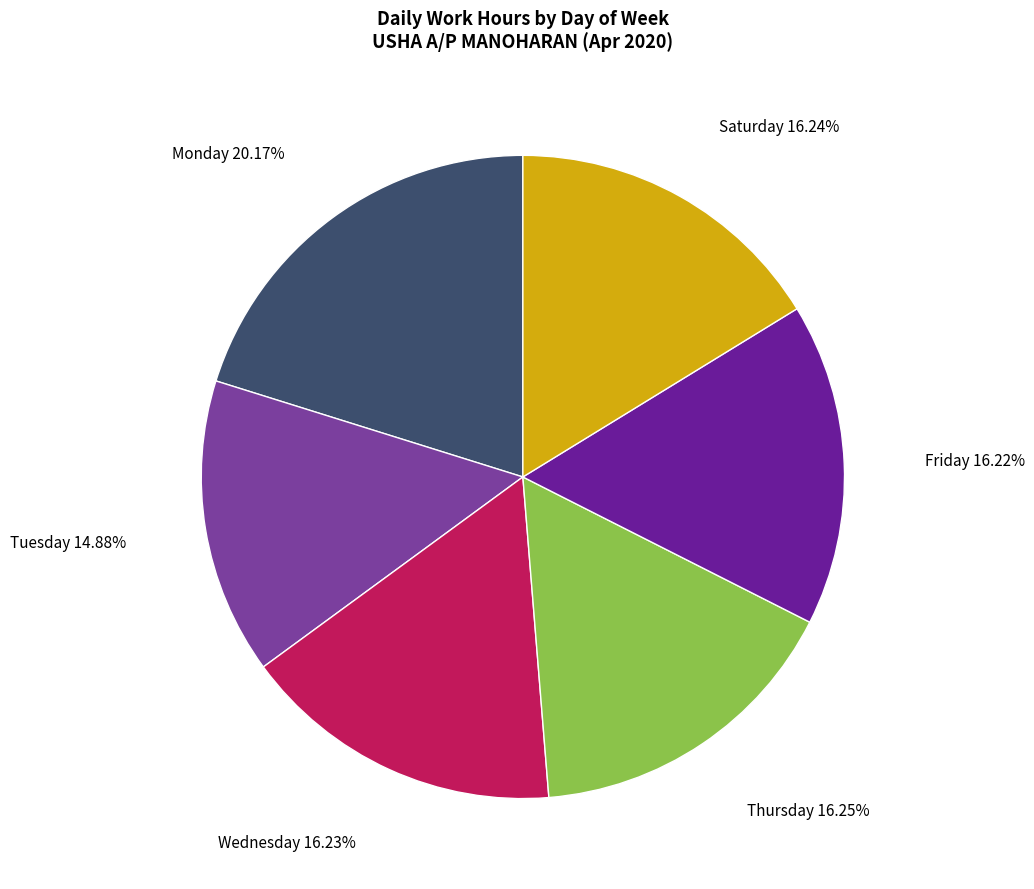

To the nearest percent, what is the average slice percentage?

17%